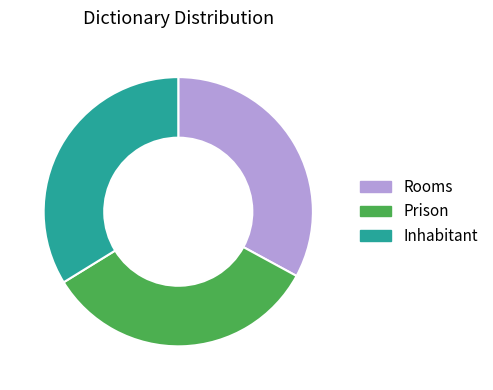

True or false: Prison accounts for 33% of the total.

True